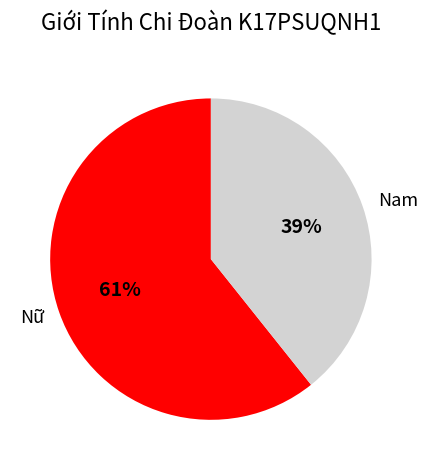

Do Nữ and Nam together represent more than half of the pie?

Yes